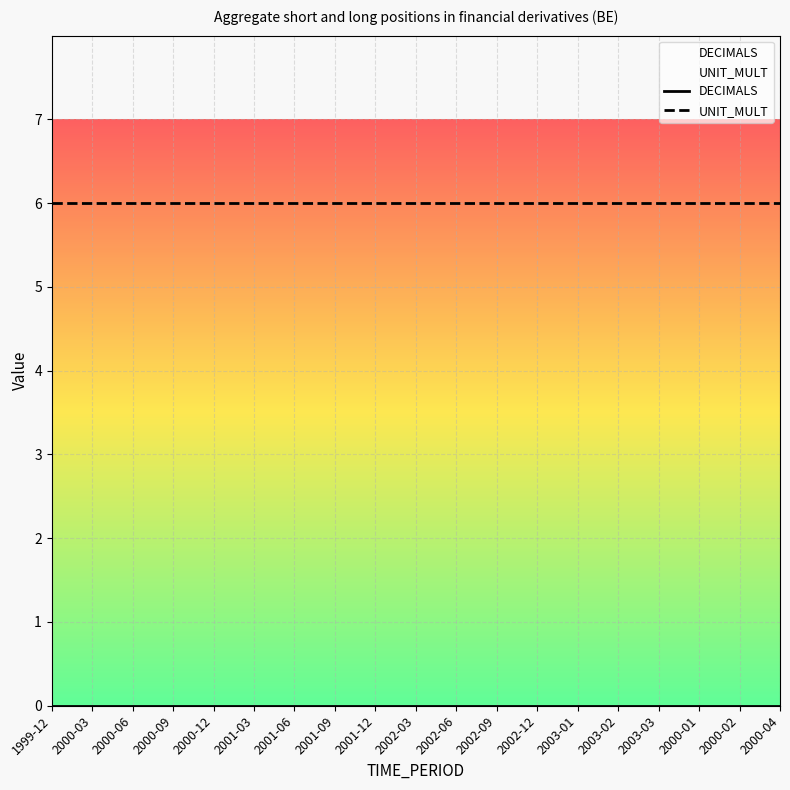

Which series has the widest spread of values?

DECIMALS